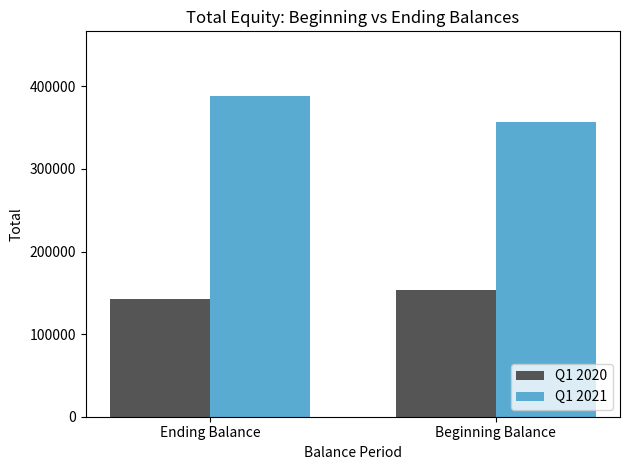

Reading left to right, what are all the values shown in this chart?

Q1 2020: 142672	153536
Q1 2021: 388890	356757